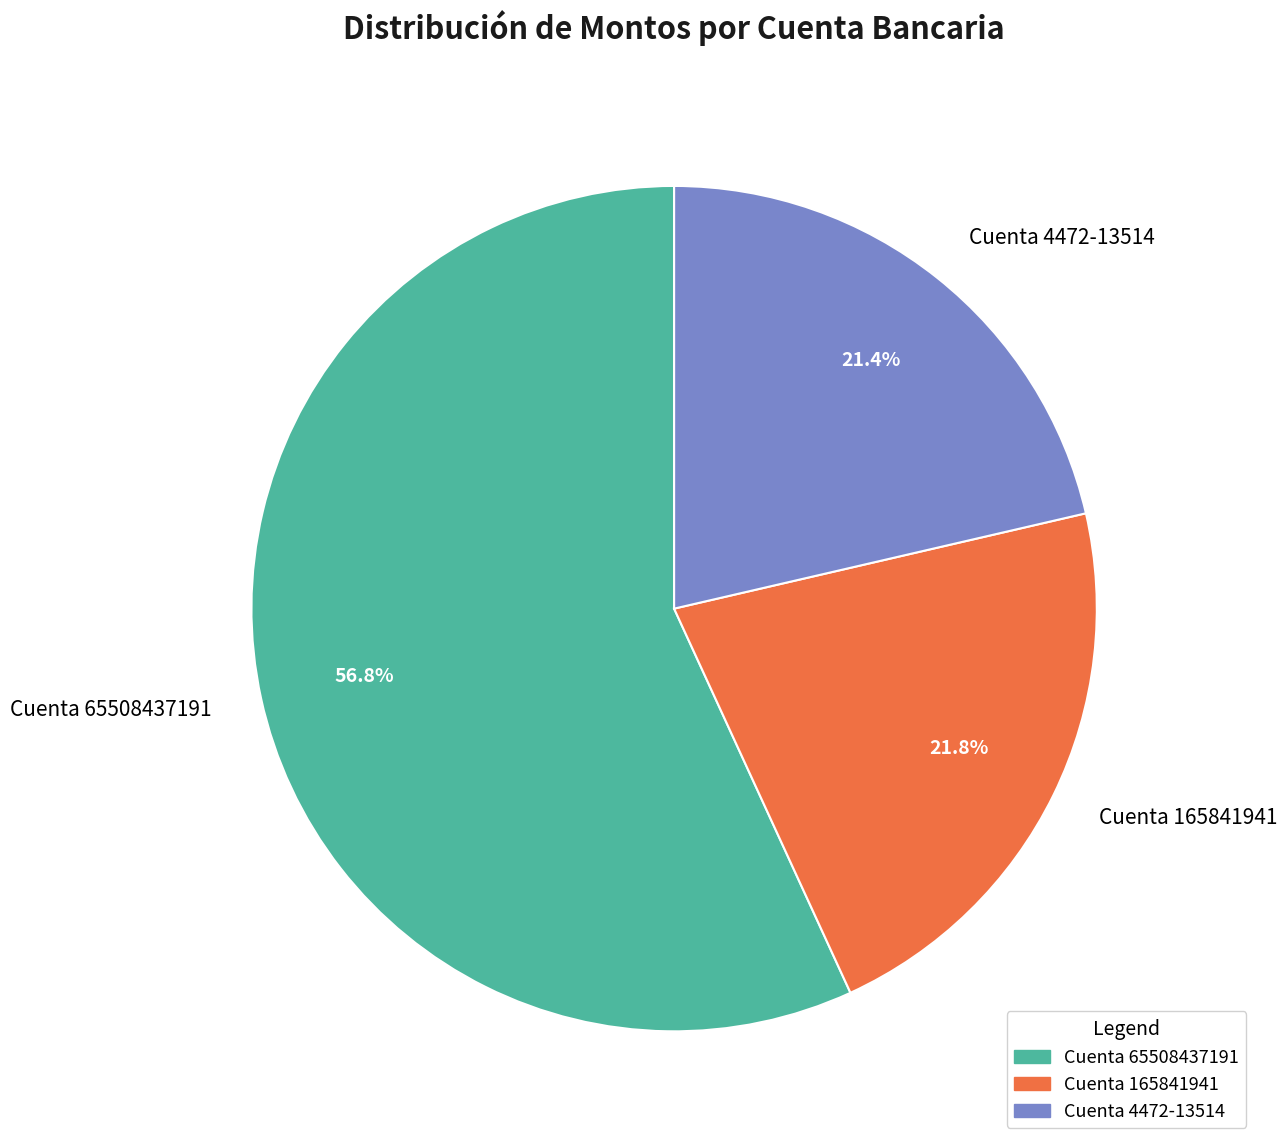

Which category accounts for the majority?

Cuenta 65508437191